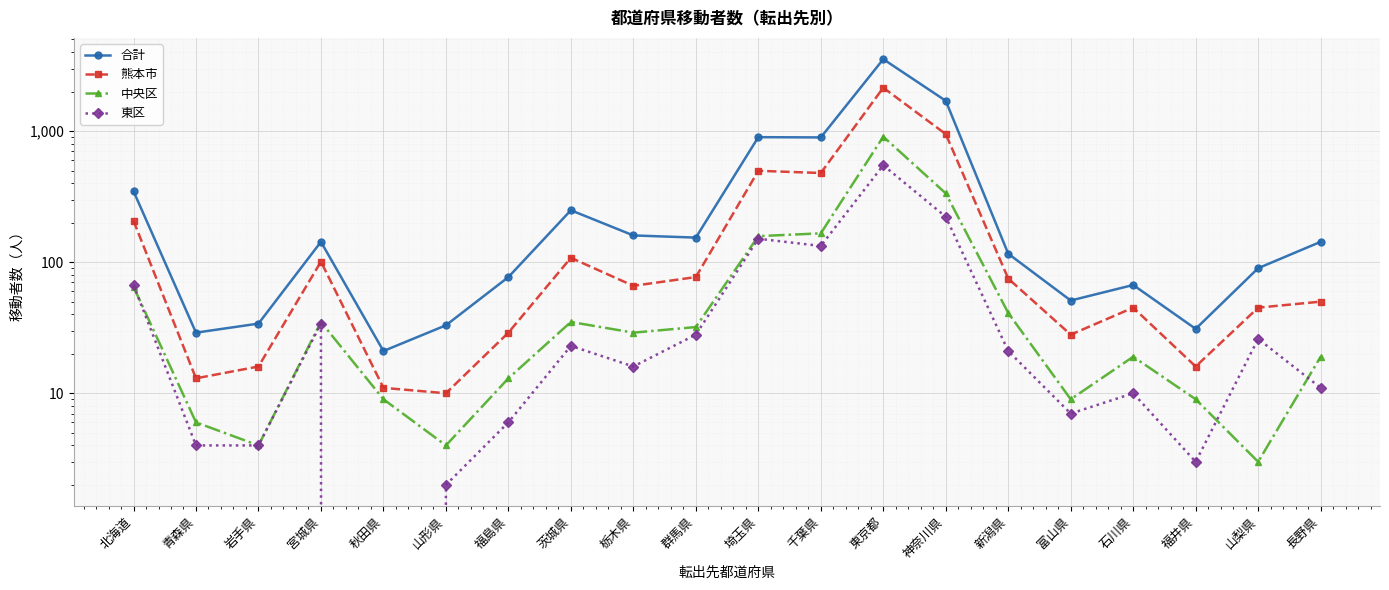

How many interior local valleys does the 熊本市 series have?

6